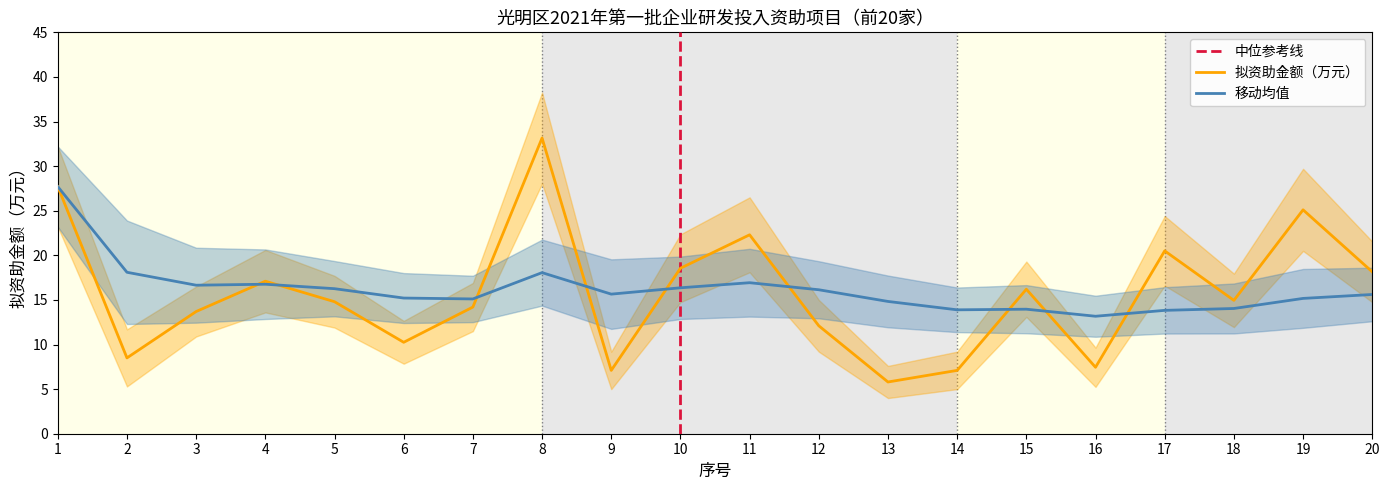

Is this an area chart (filled region under the line)?

No